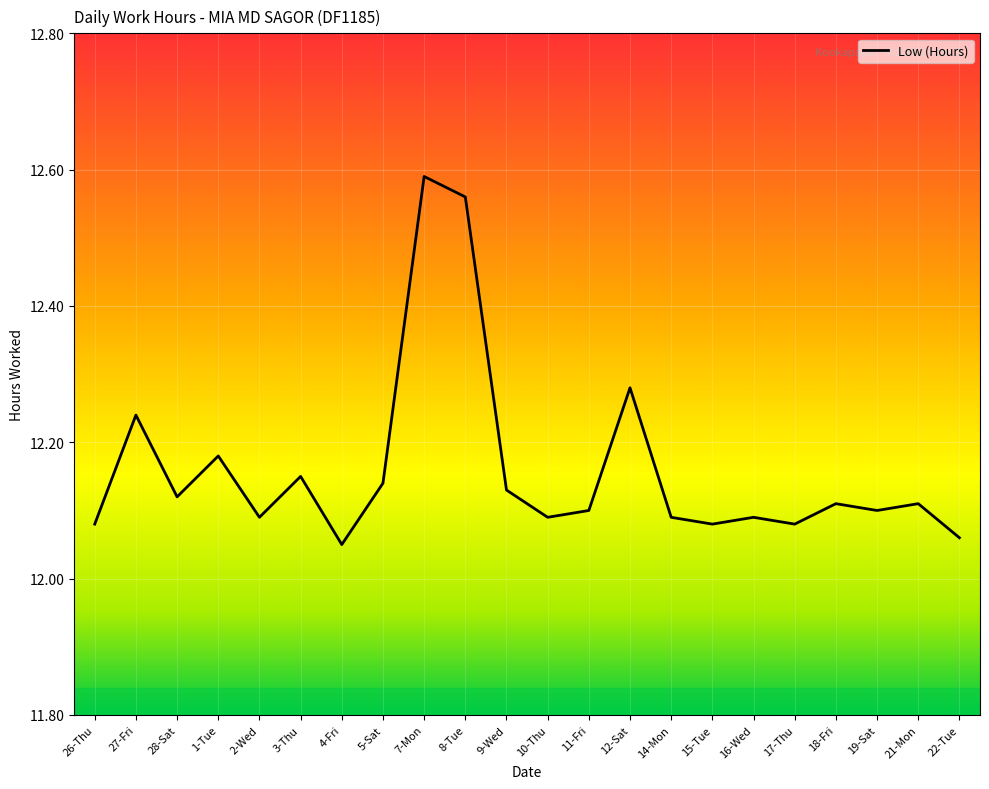

What is the sum of the values at 19-Sat and 5-Sat?

24.2